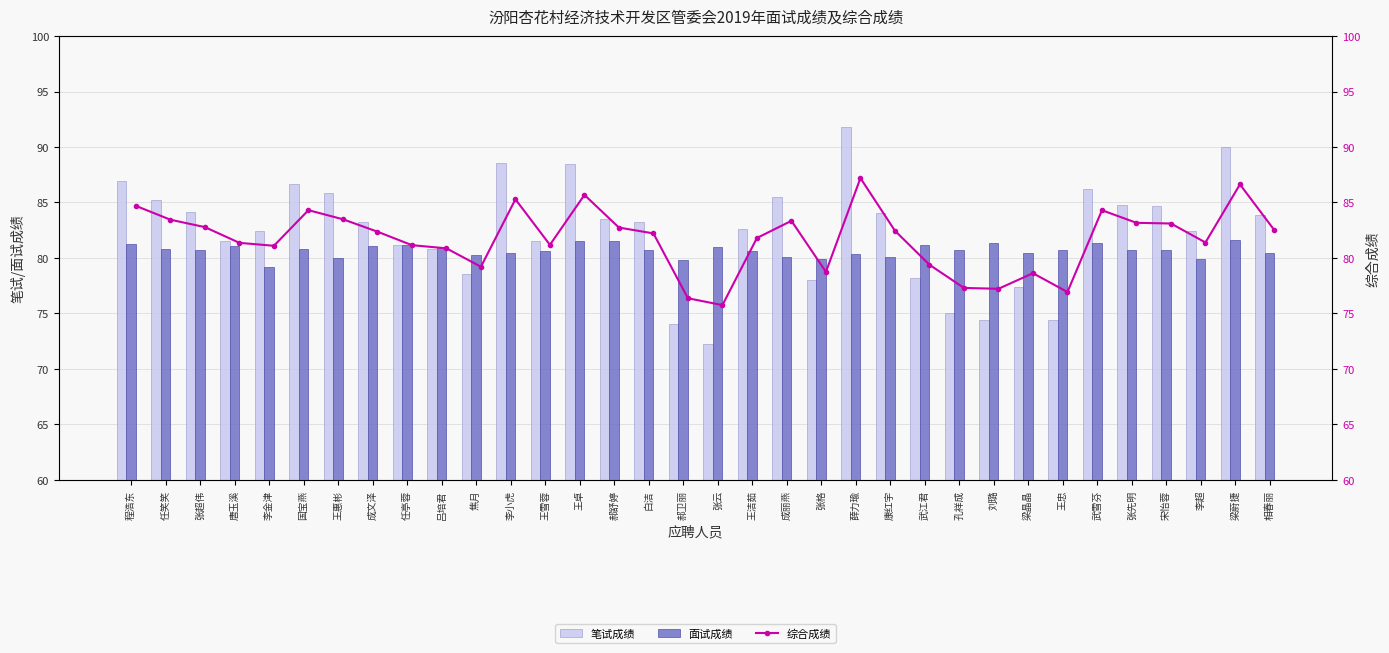

Are the bars horizontal?

No